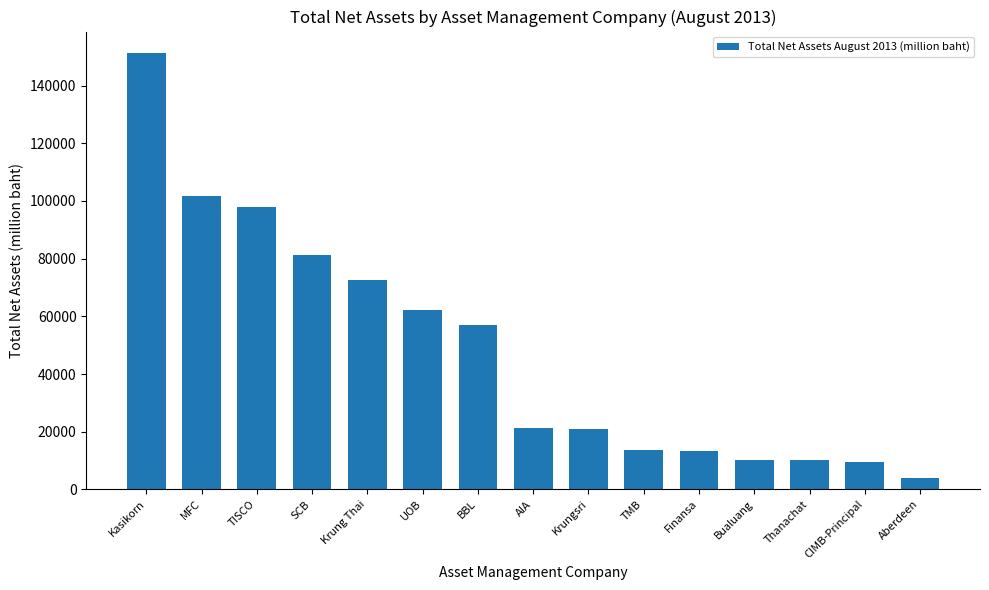

What is the value of the 1st bar from the left?

151143.6